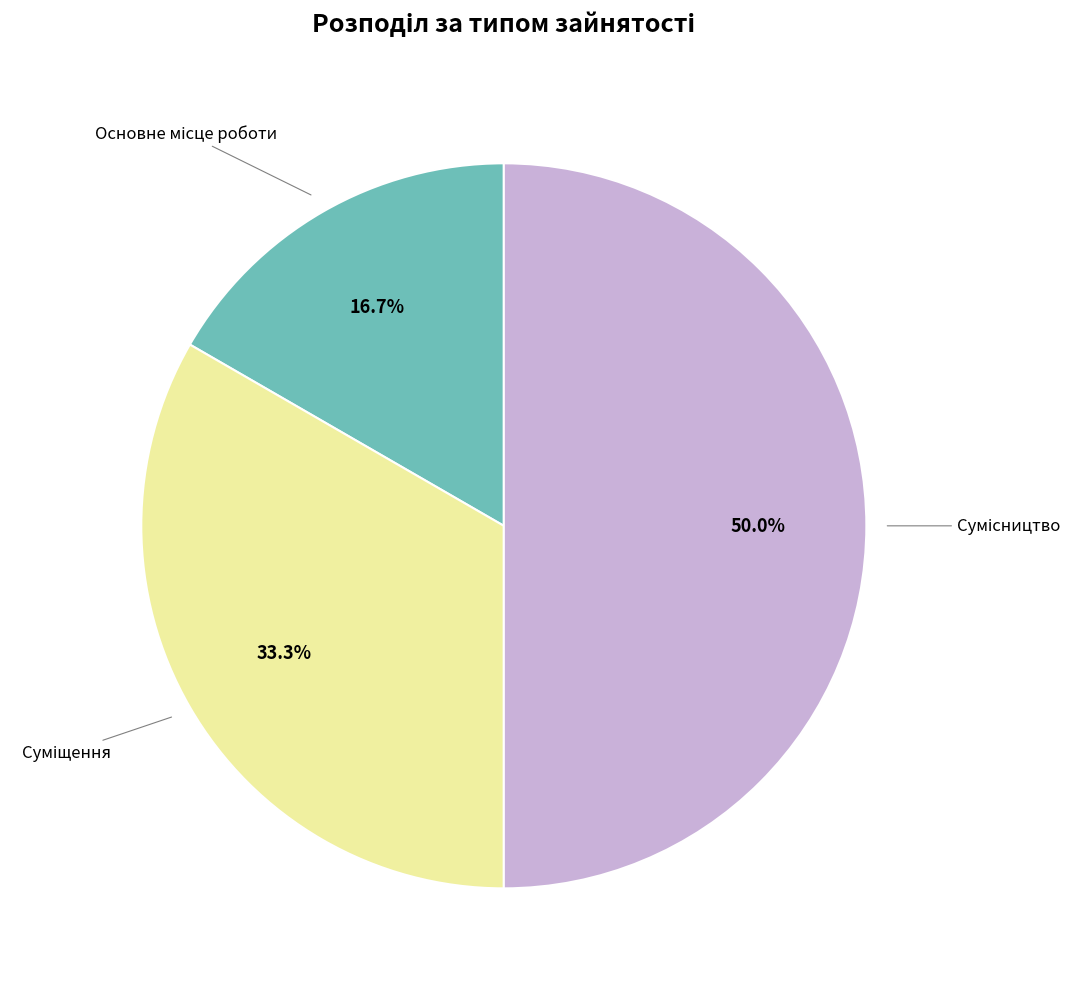

To the nearest percent, what is the average slice percentage?

33%